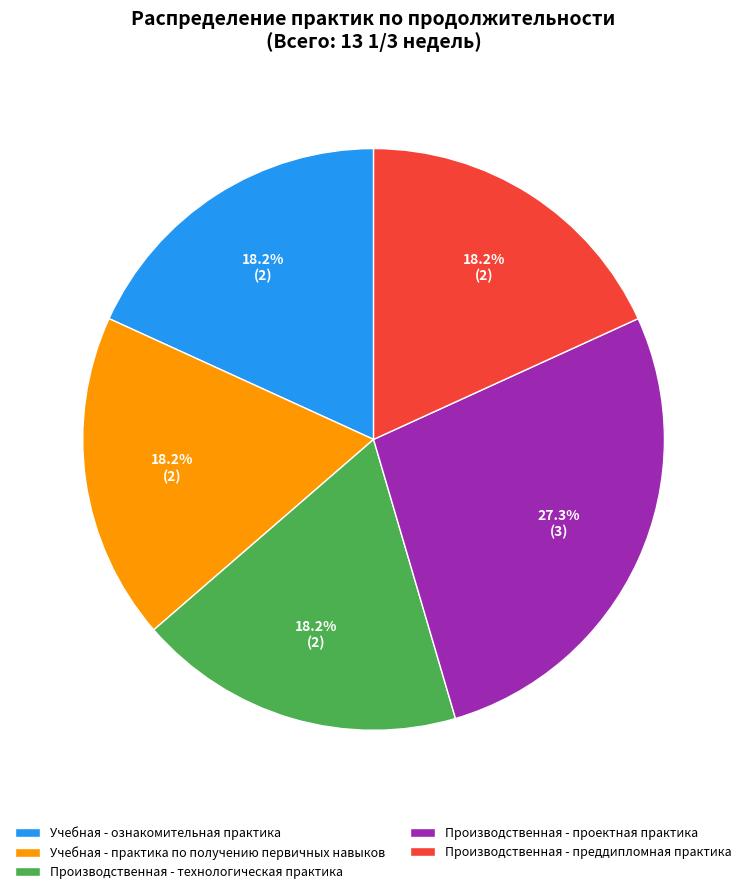

To the nearest percent, what portion does Производственная - преддипломная практика represent?

18%